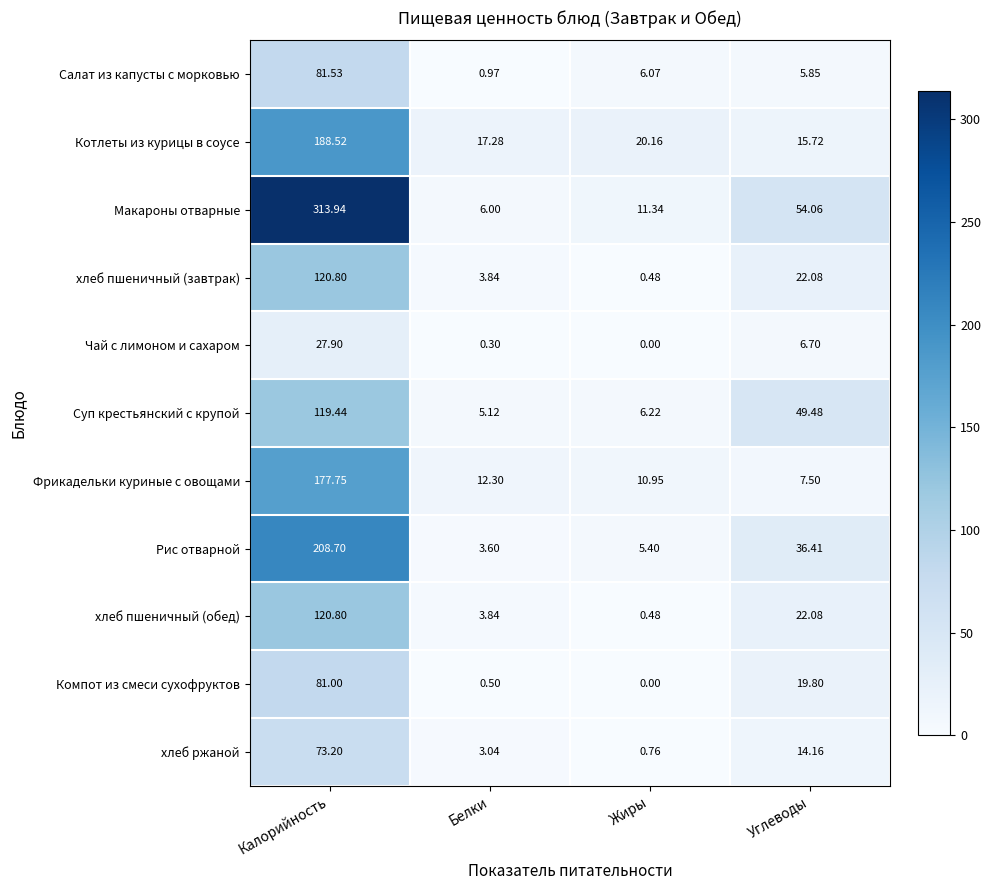

Where does the Компот из смеси сухофруктов series first go above 19?

Калорийность